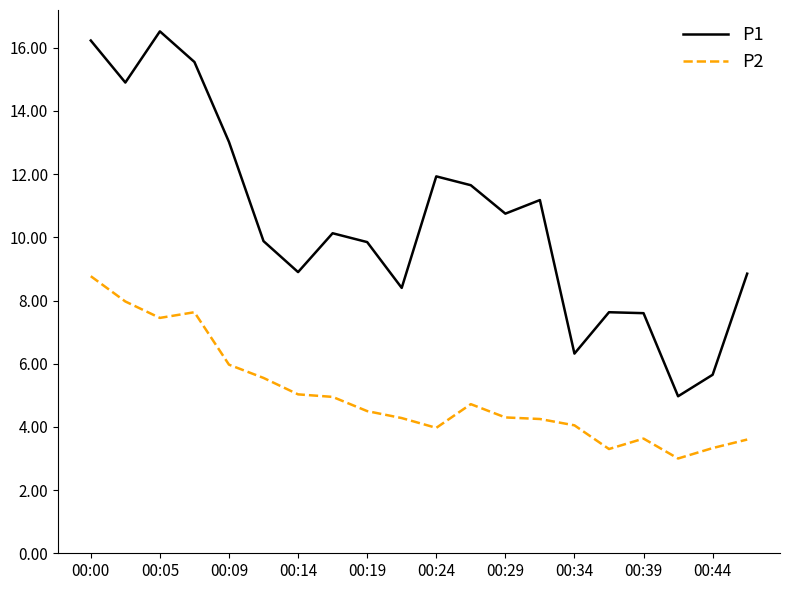

True or false: P1 has more than 0 interior local peaks.

True